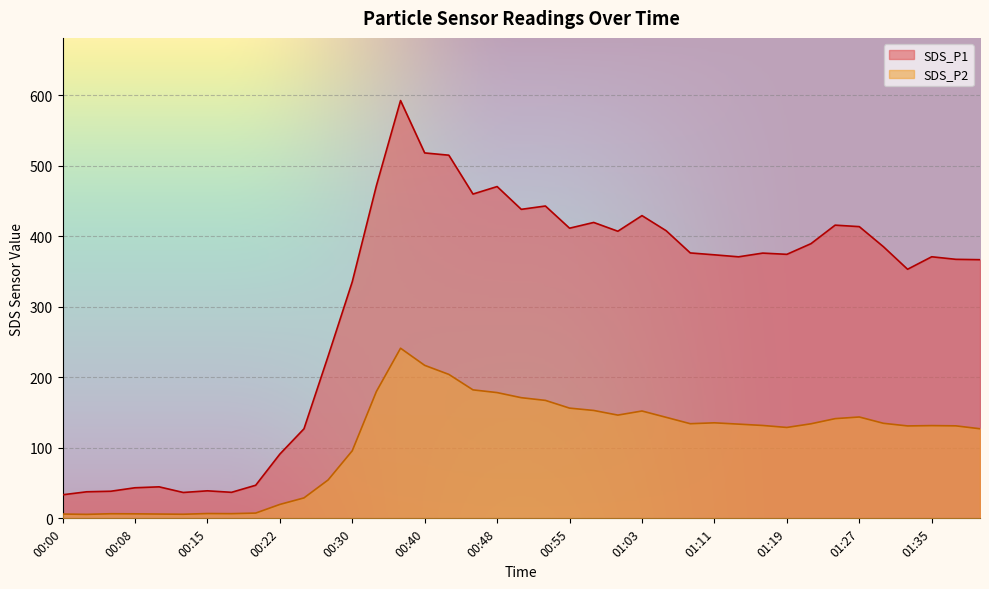

What are all the series names shown in the legend?

SDS_P1, SDS_P2